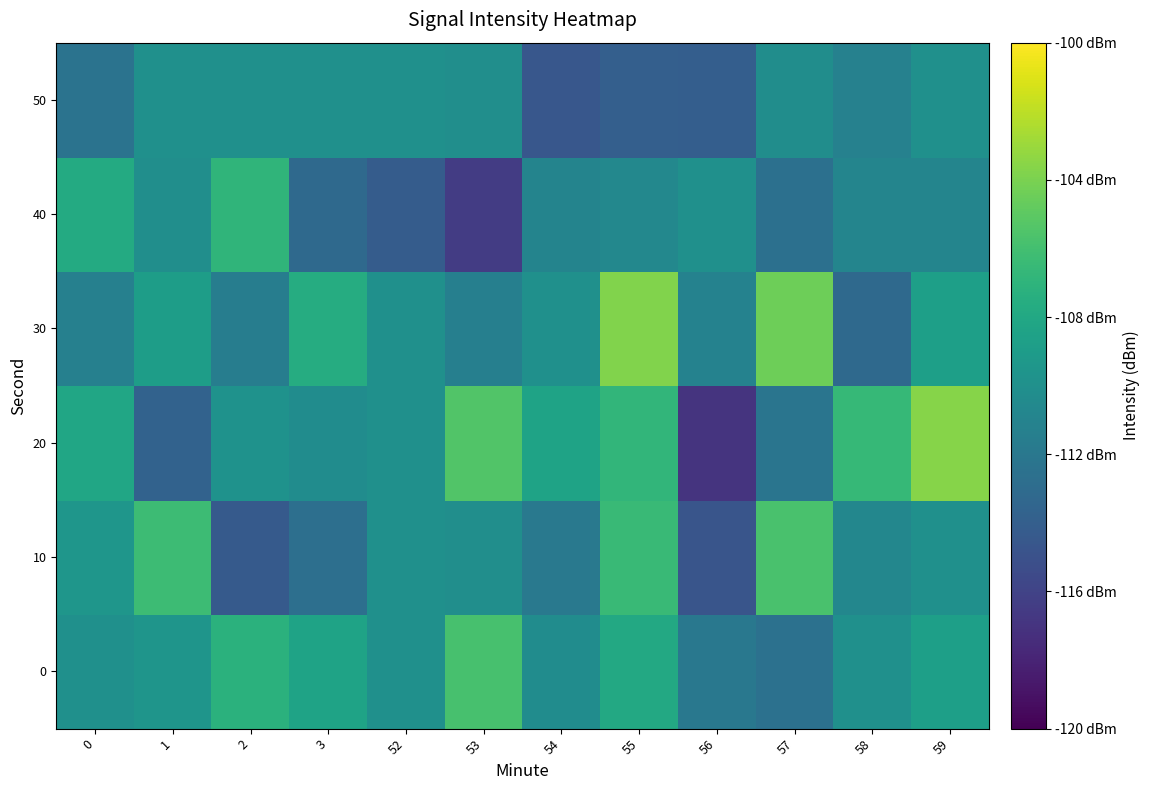

What is the maximum value shown in the chart?

-103.6